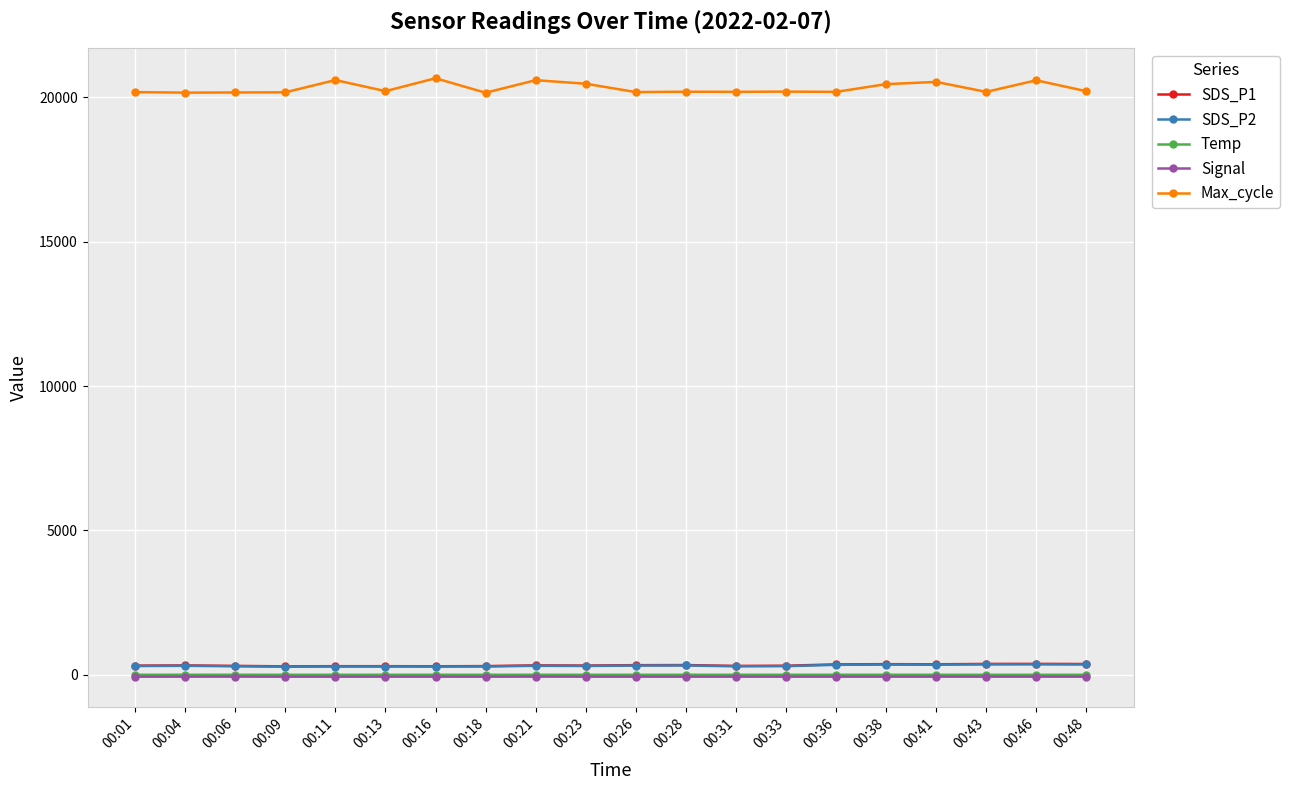

Count the number of data series in this chart.

5